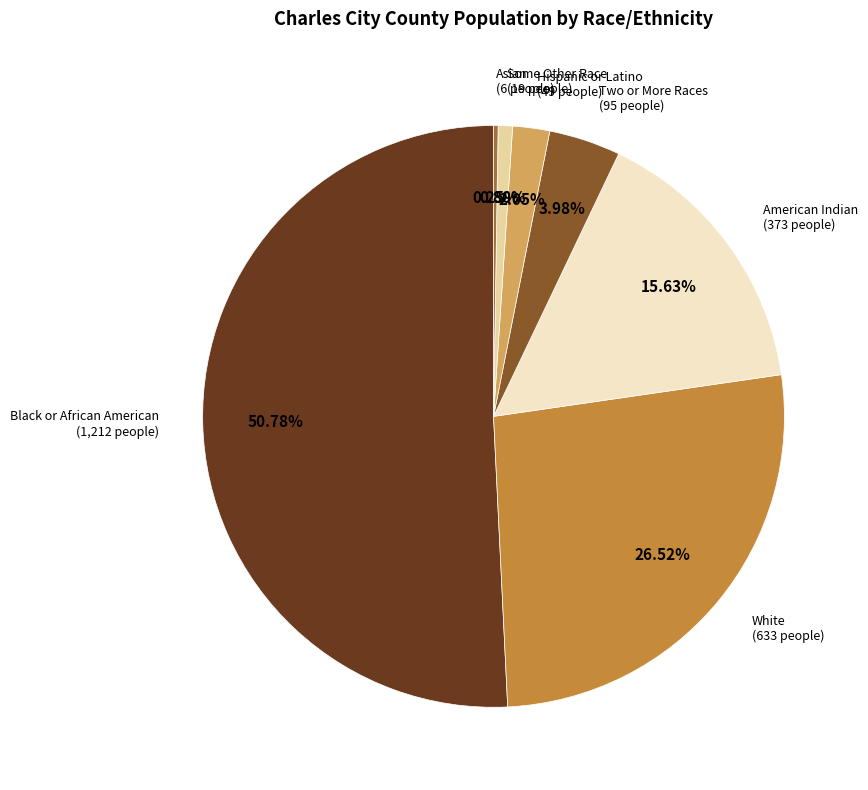

Rank the categories by value from highest to lowest.

Black or African American alone, White alone, American Indian and Alaska Native, Two or More Races, Hispanic or Latino, Some Other Race alone, Asian alone